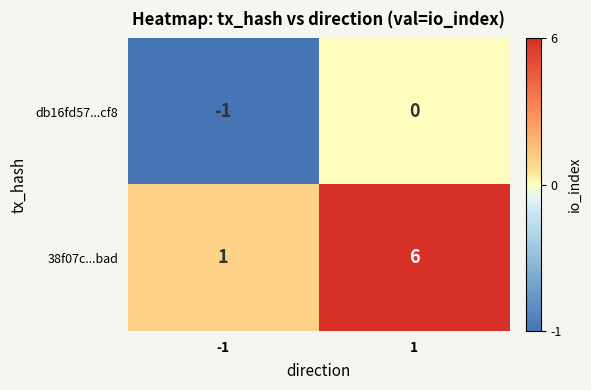

What is the difference between the highest and lowest values at 1?

6